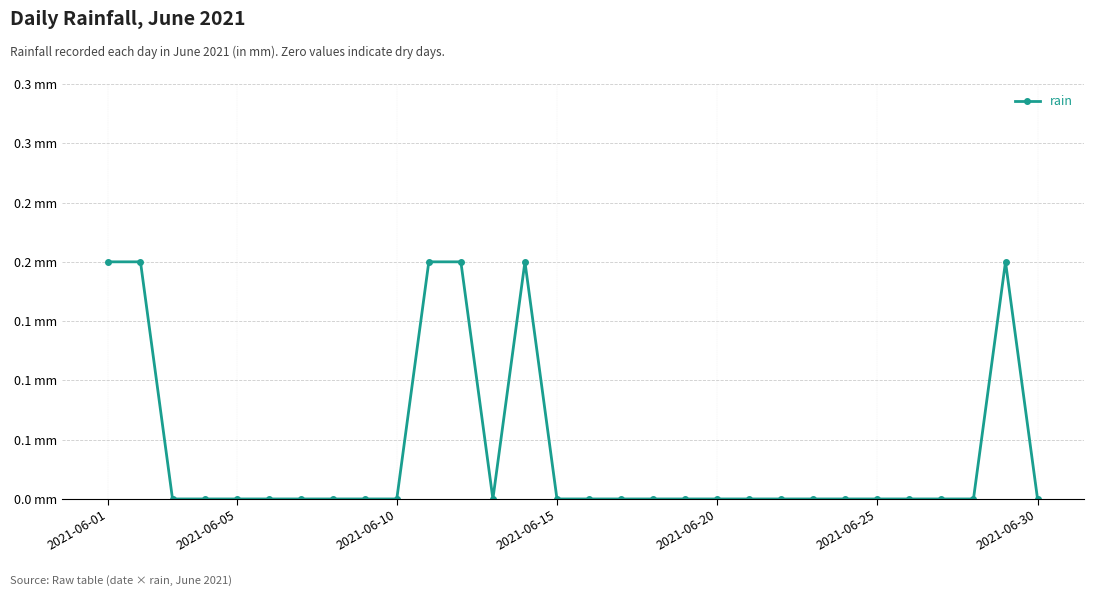

At which label is the value closest to 0?

2021-06-10